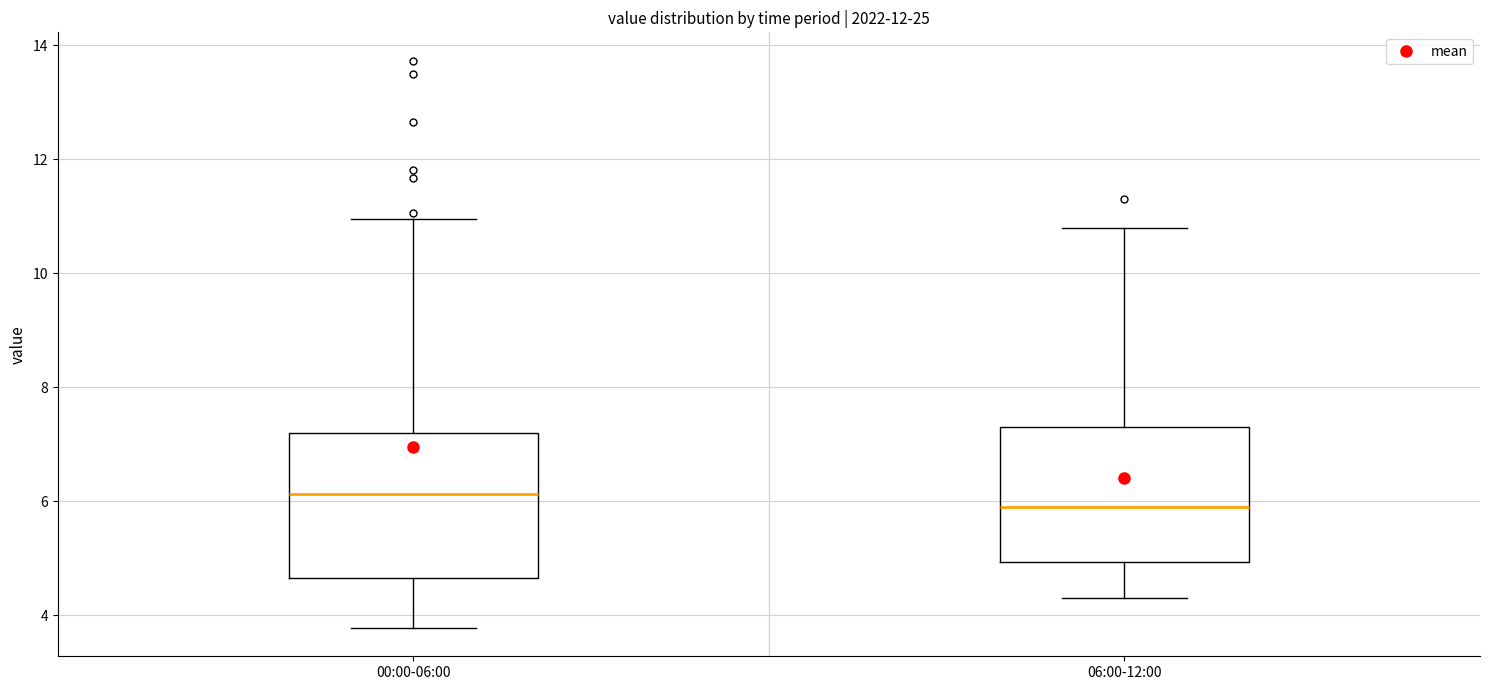

Where is the upper edge of the box for 06:00-12:00 on the y-axis? The values are not printed on the chart, so give them approximately, as read against the axis.

7.4